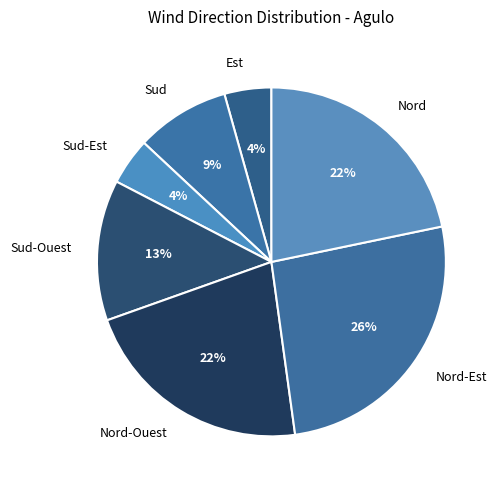

The Sud slice represents 9% of the pie. True or false?

True